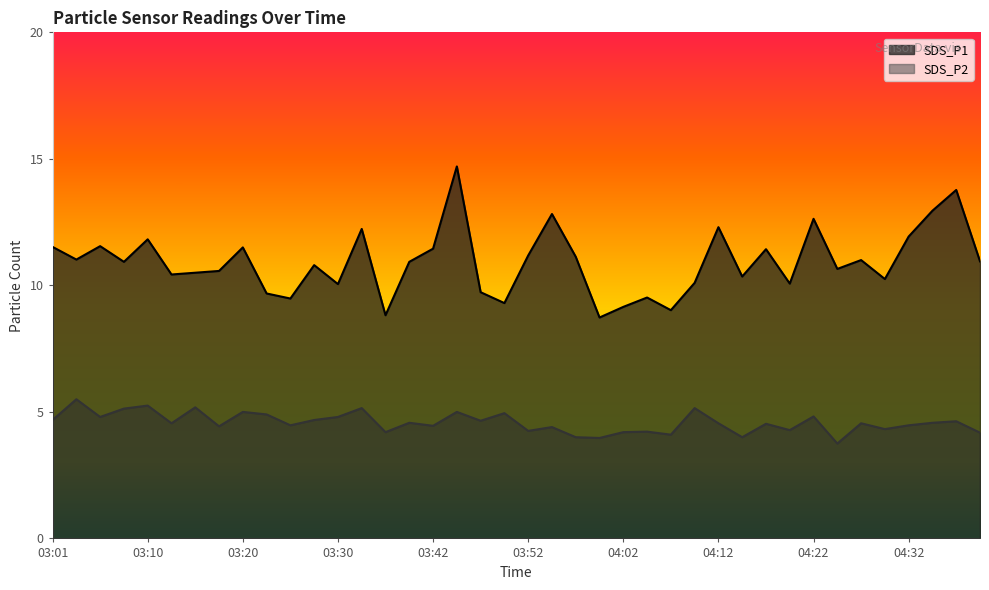

Is it true that SDS_P1 equals 15.1 at 04:17?

False